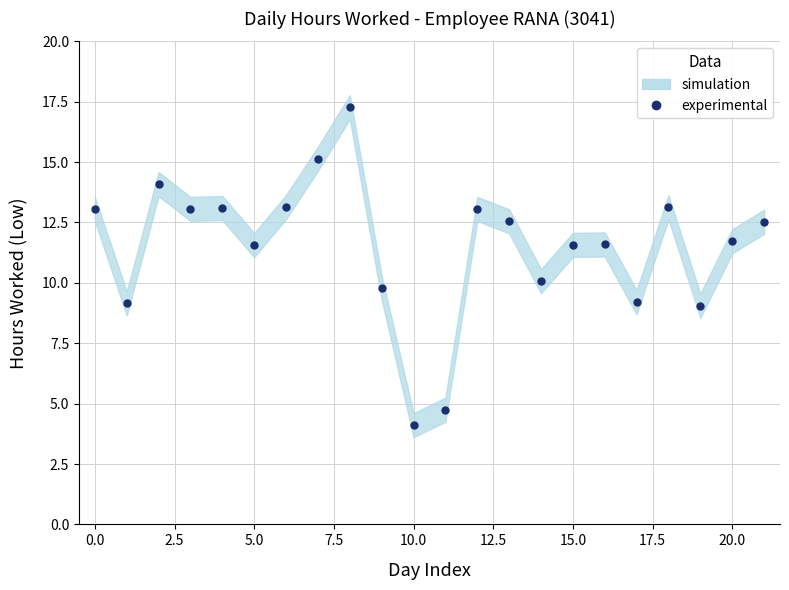

The value at 13 is 3.0. True or false?

False